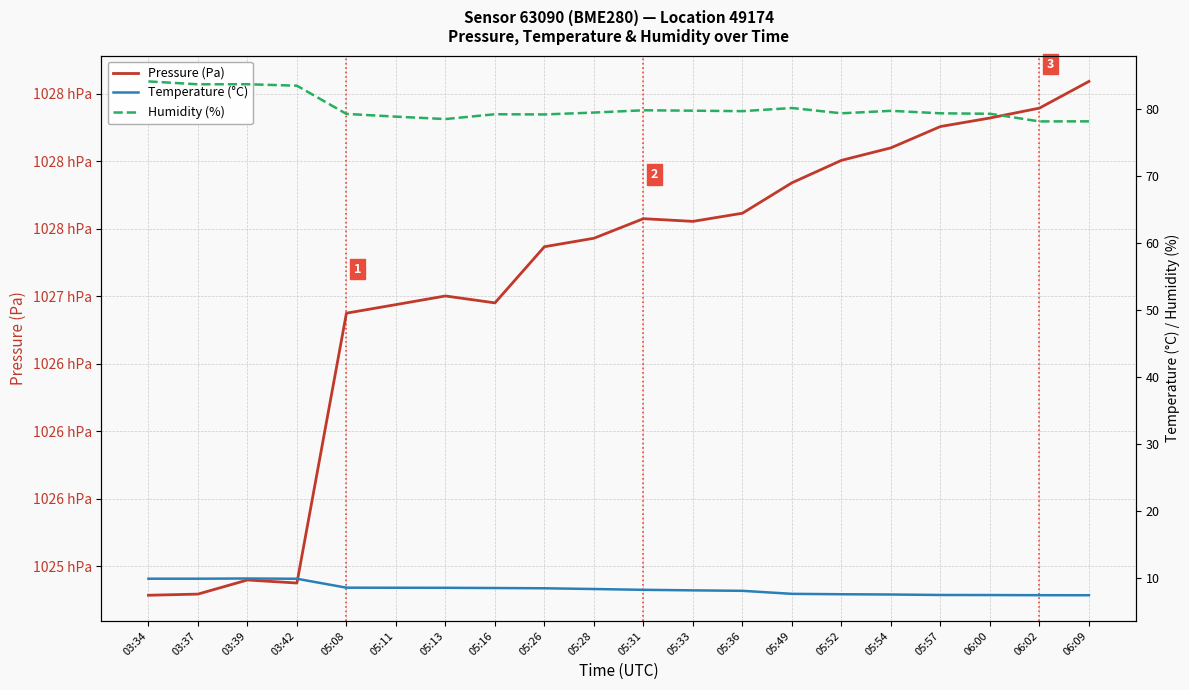

Is it true that Pressure (Pa) equals 164988.4 at 05:52?

False